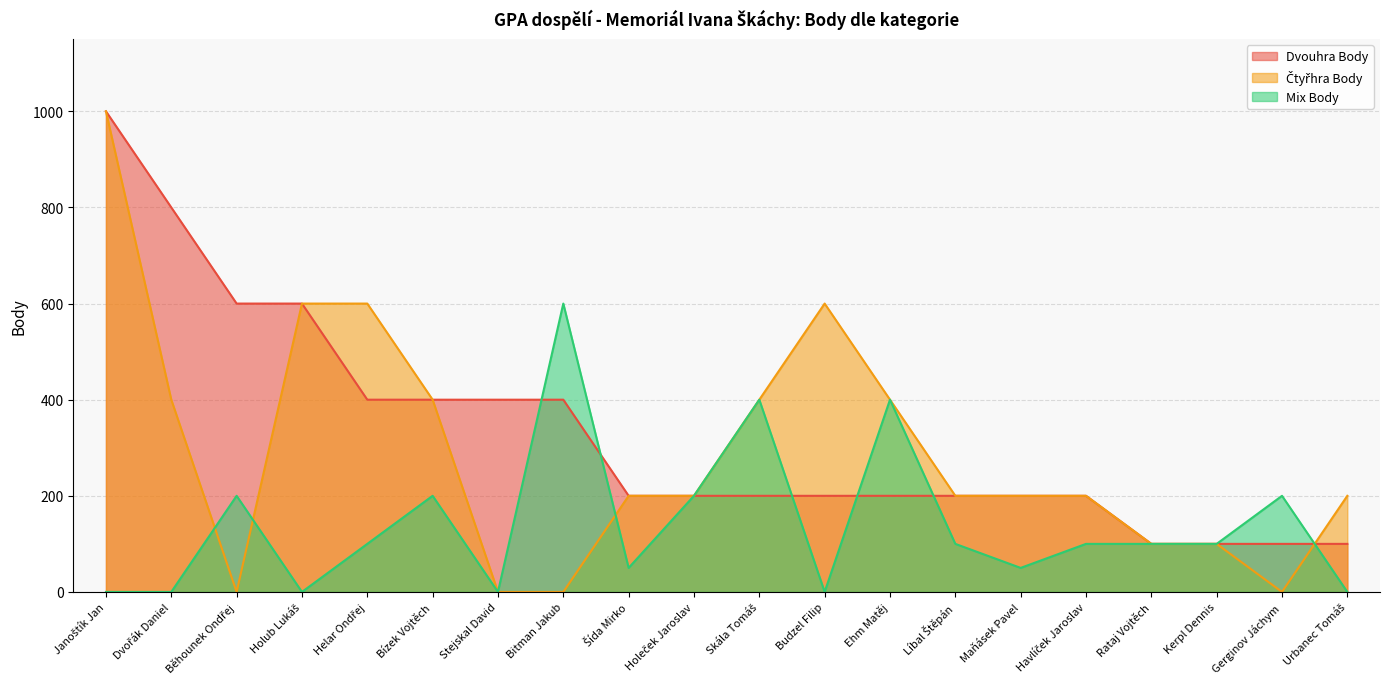

How many times do Dvouhra Body and Čtyřhra Body cross each other?

1